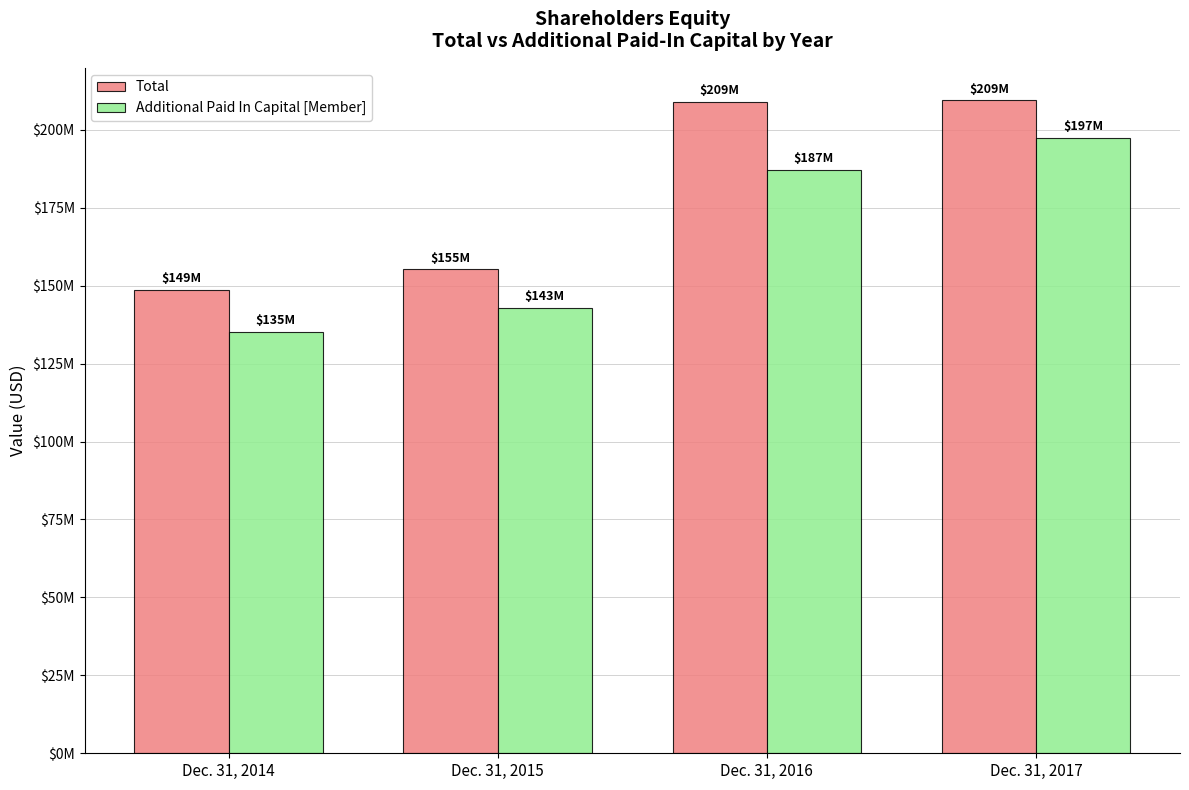

Are the bars grouped side by side (vs. stacked)?

Yes